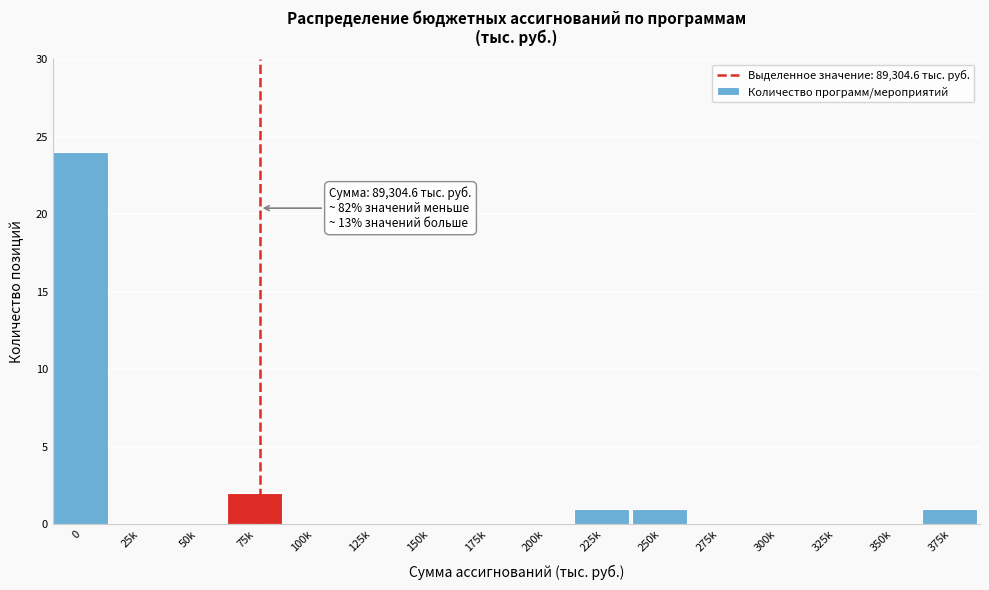

Reading left to right, list all the values displayed in this chart.

0=24	25k=0	50k=0	75k=2	100k=0	125k=0	150k=0	175k=0	200k=0	225k=1	250k=1	275k=0	300k=0	325k=0	350k=0	375k=1